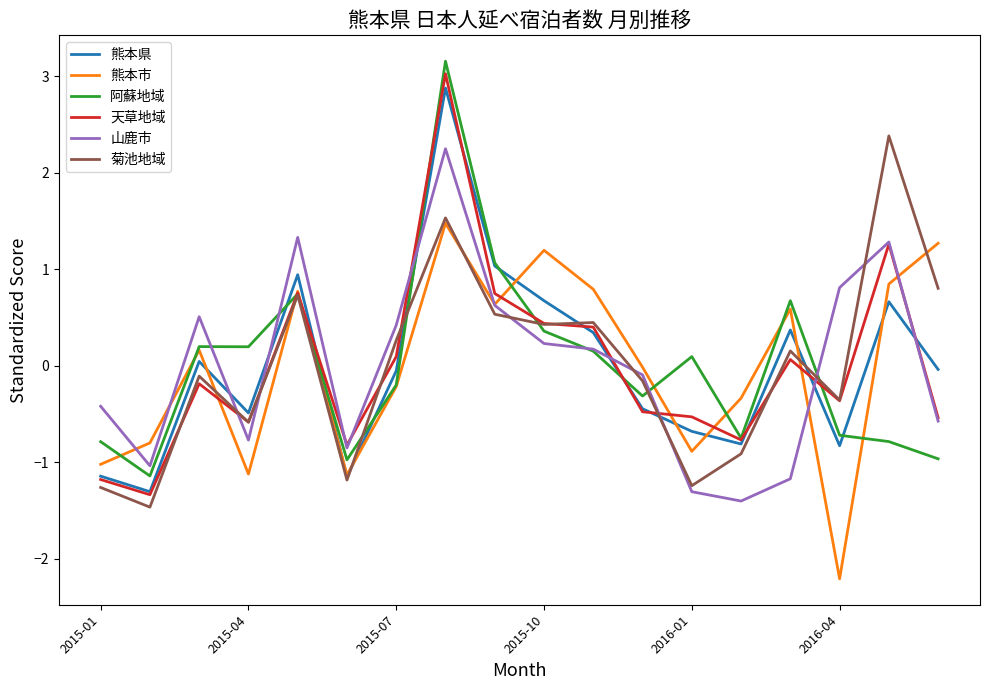

Does the chart have visible grid lines?

No